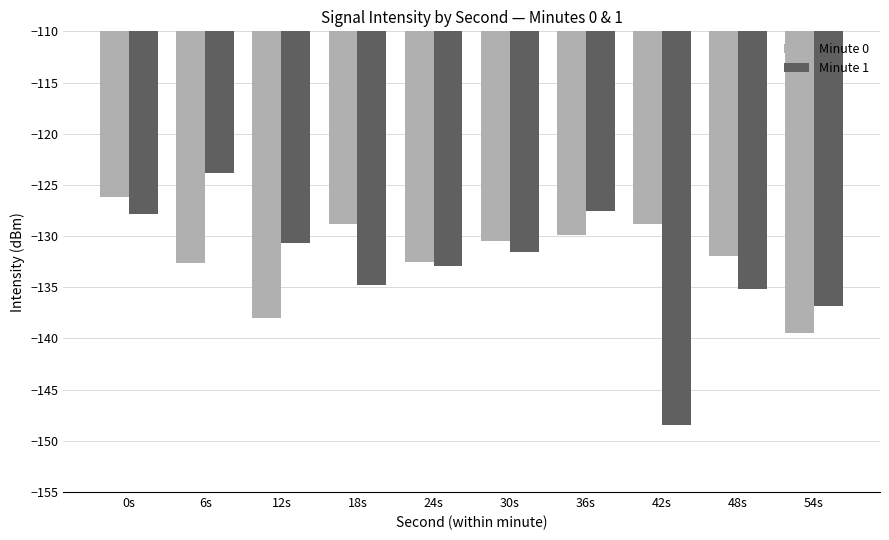

What is the total value across all series at 48s?

-267.1